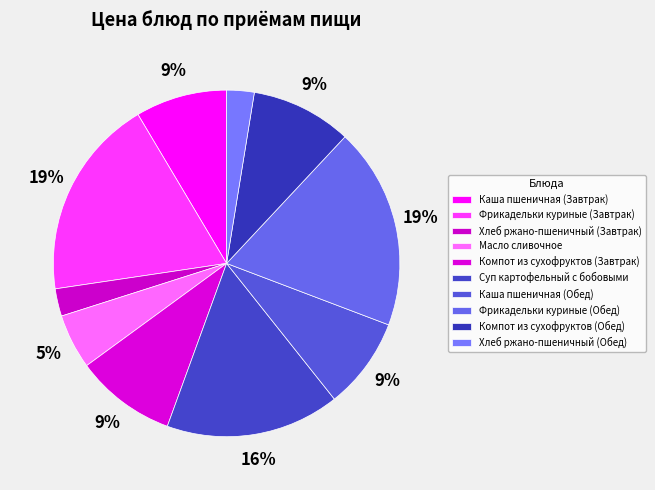

To the nearest percent, what is the average slice percentage?

10%